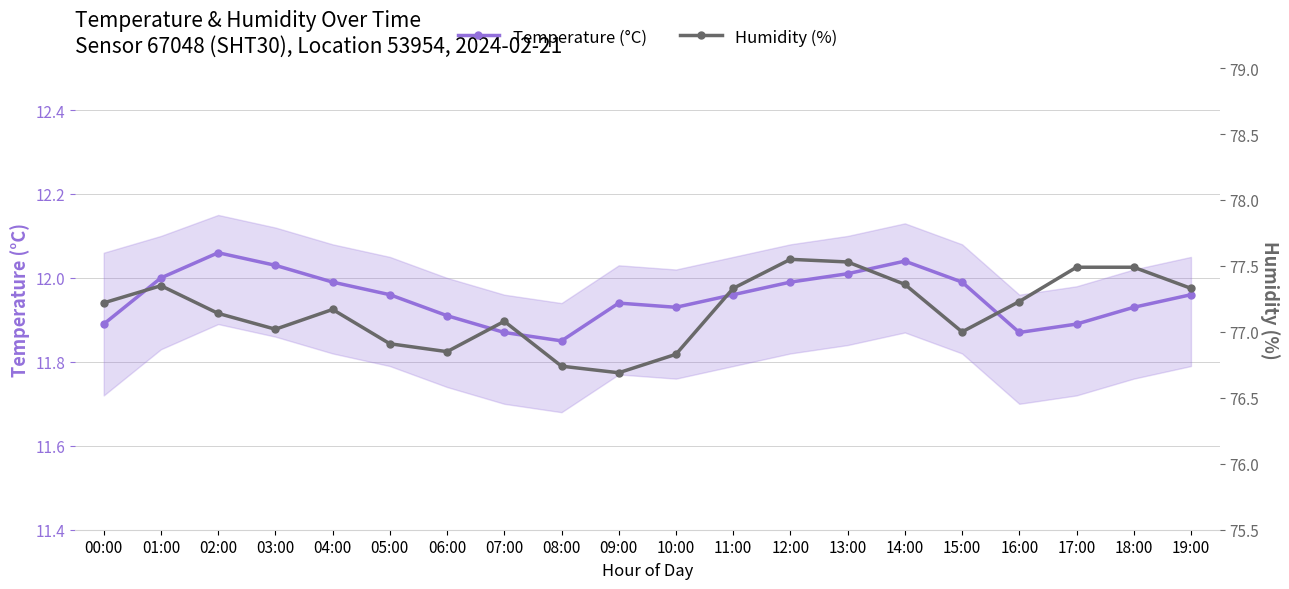

At which label does Humidity (%) reach its peak?

12:00